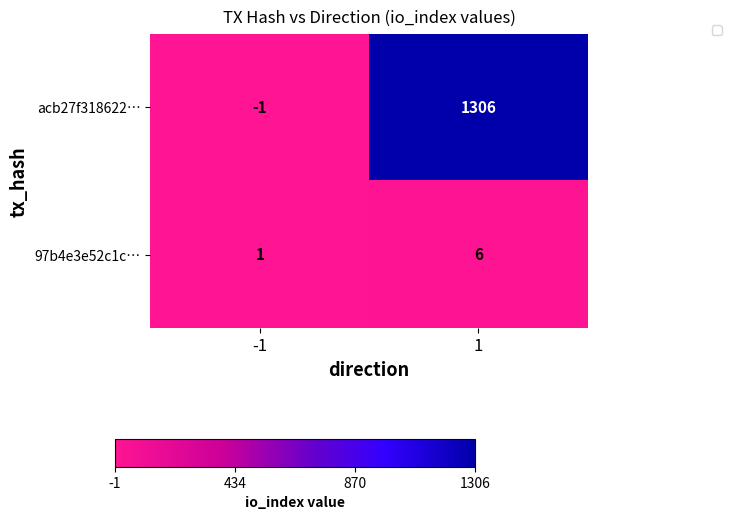

How many data points does each series have?

2